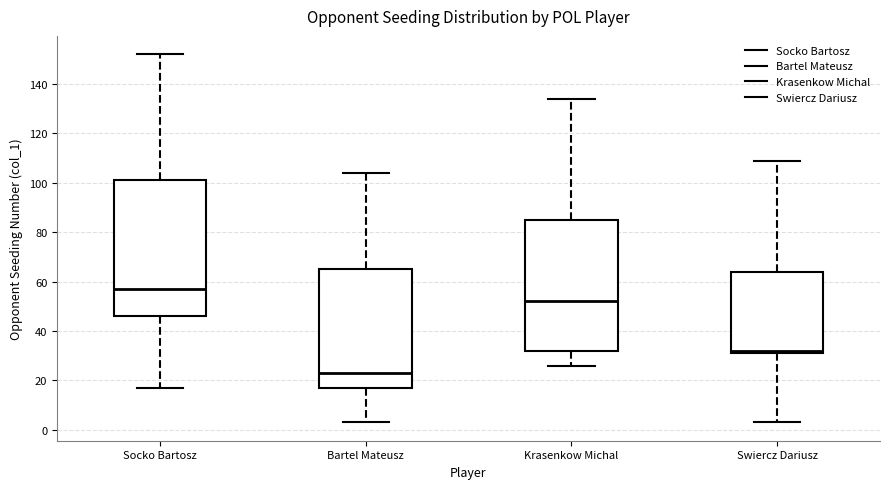

Which box is the tallest, from its lower edge to its upper edge?

Socko Bartosz